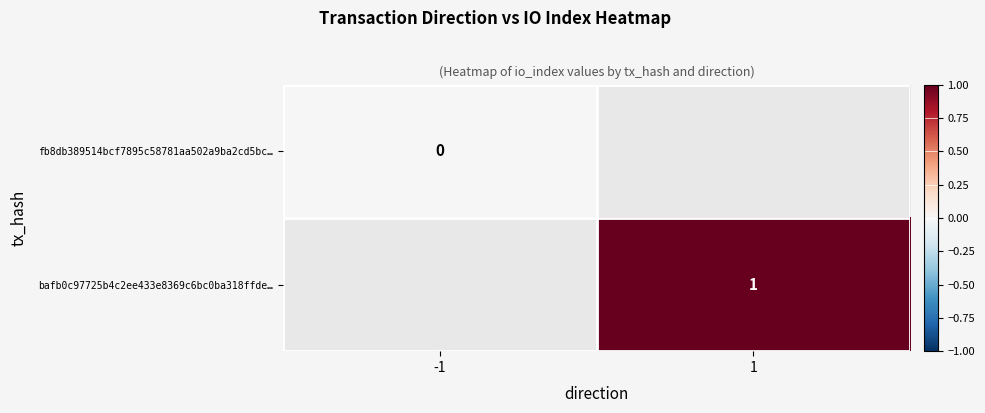

How many data points does each series have?

2